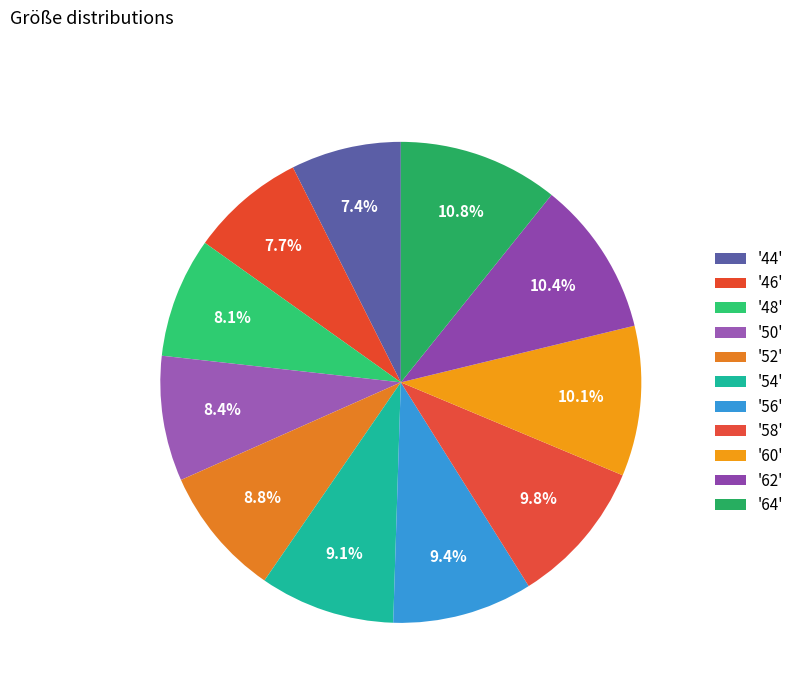

Count the number of slices in the pie.

11